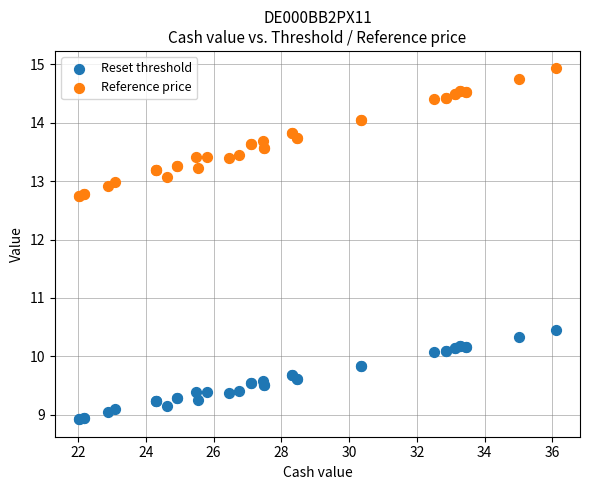

What are all the series names shown in the legend?

Reset threshold, Reference price